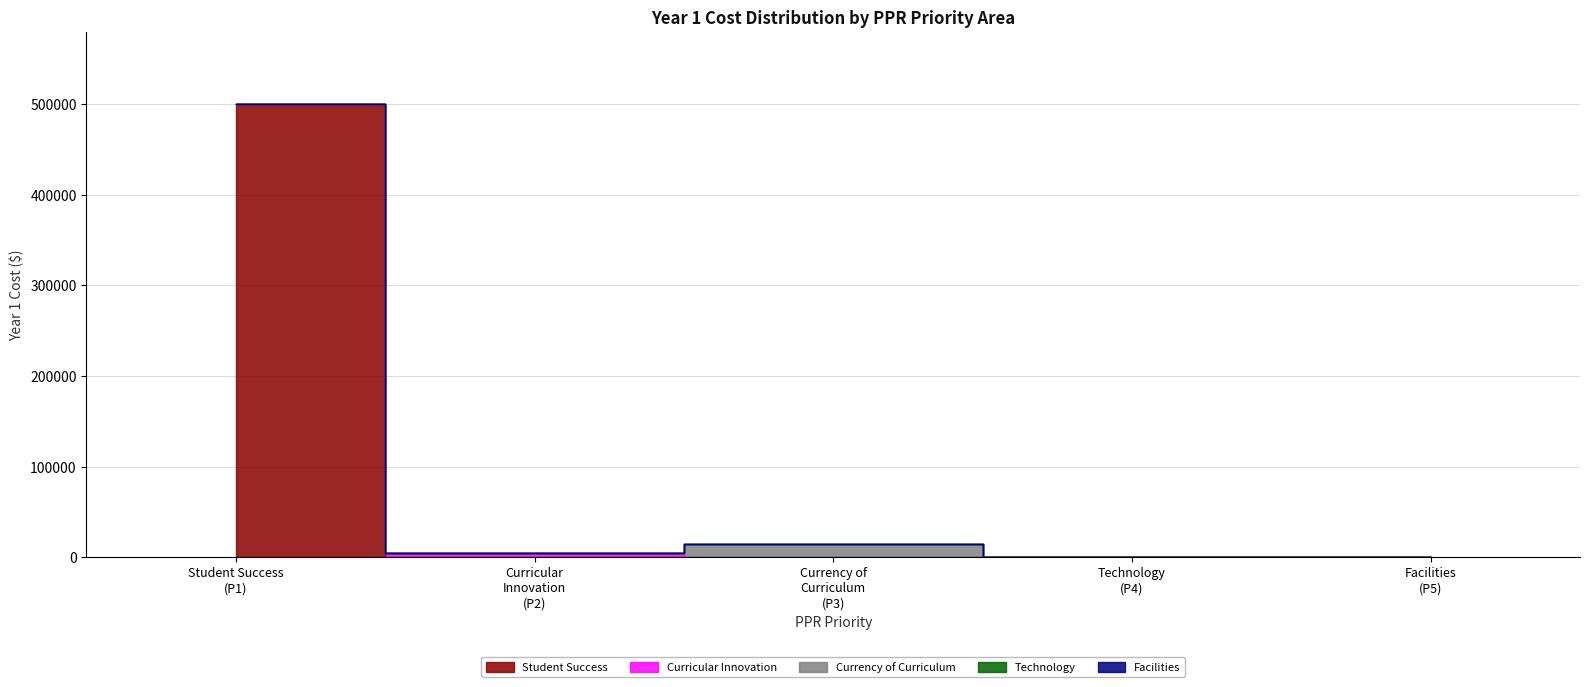

At which category is the sum across all series the highest?

Priority 1